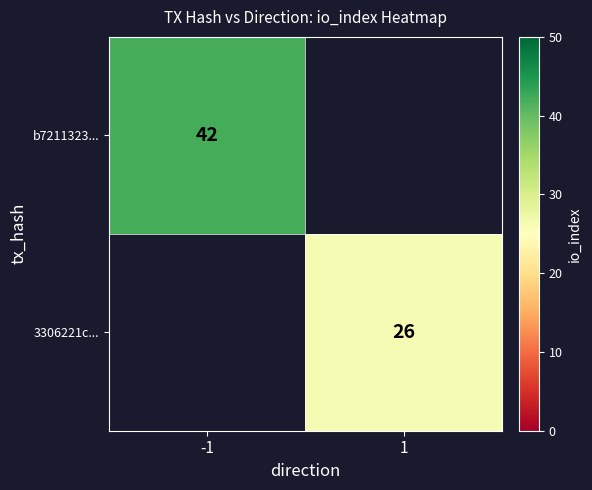

The value of 3306221c... at 1 is 6. True or false?

False